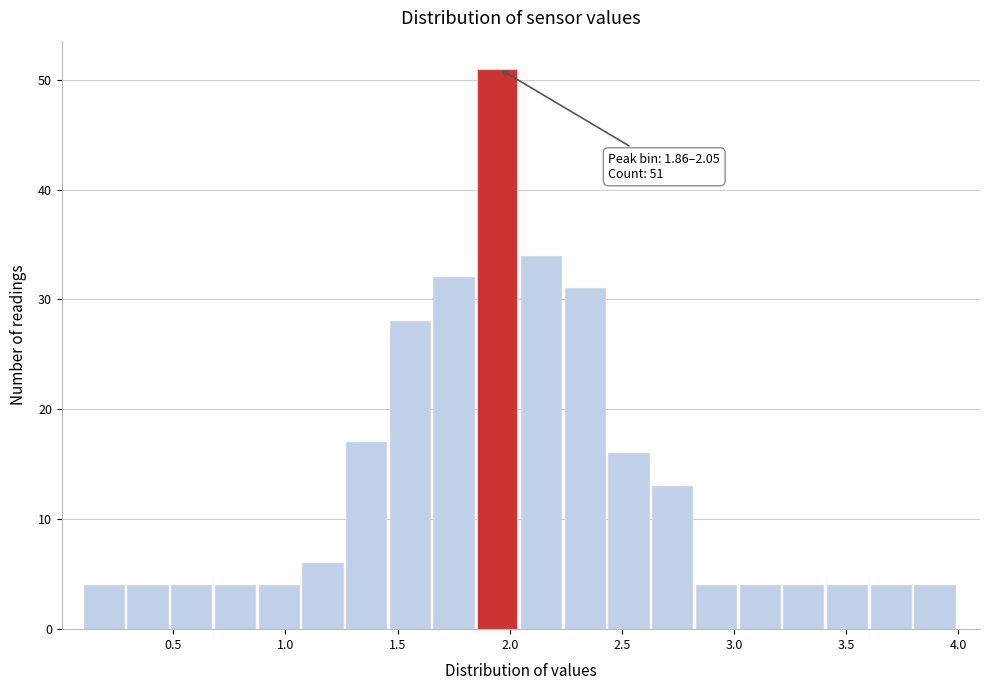

Read against the x-axis, roughly where is the centre of the tallest bar?

1.95